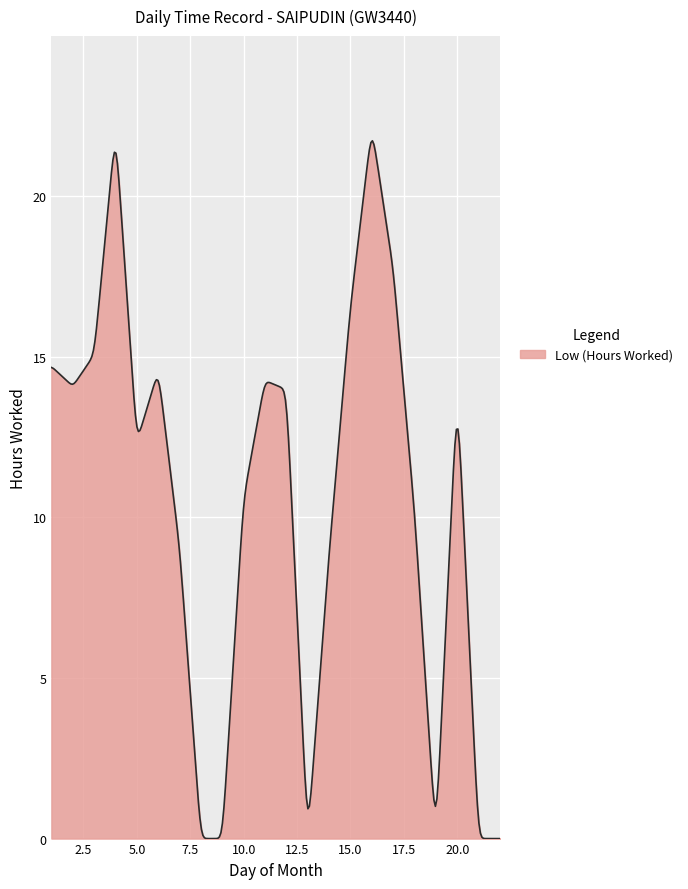

What is the difference between the maximum and minimum values?

21.7